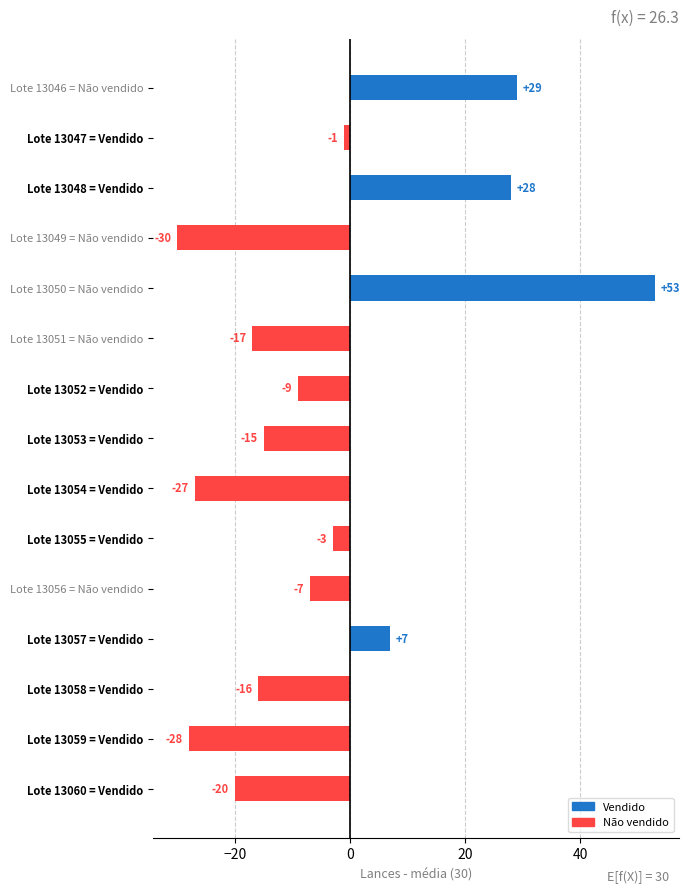

What is the change in value from Lote 13050 = Não vendido to Lote 13051 = Não vendido?

-70